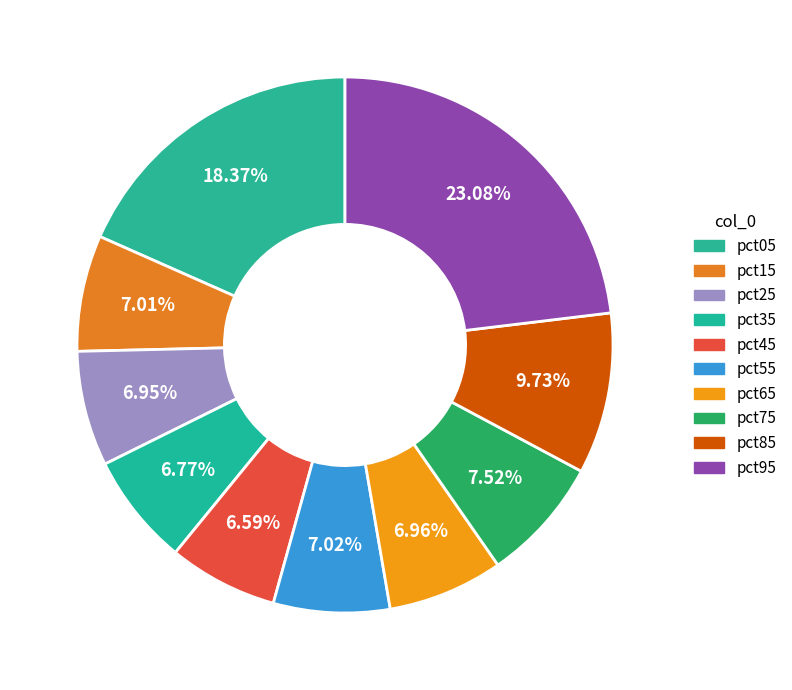

To the nearest percent, what is the average slice percentage?

10%